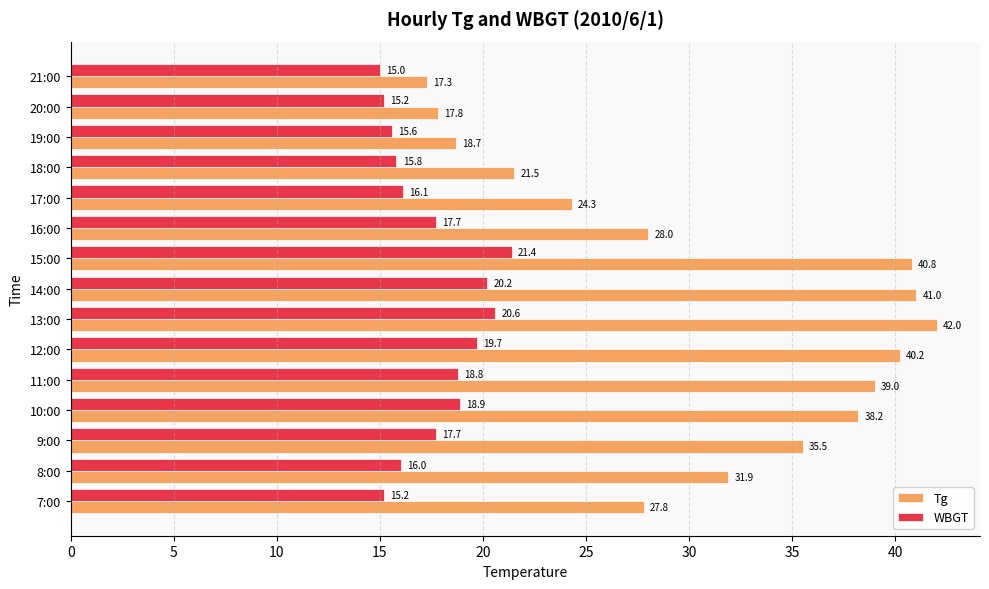

What is the spread (max minus min) of values at 8:00?

15.9